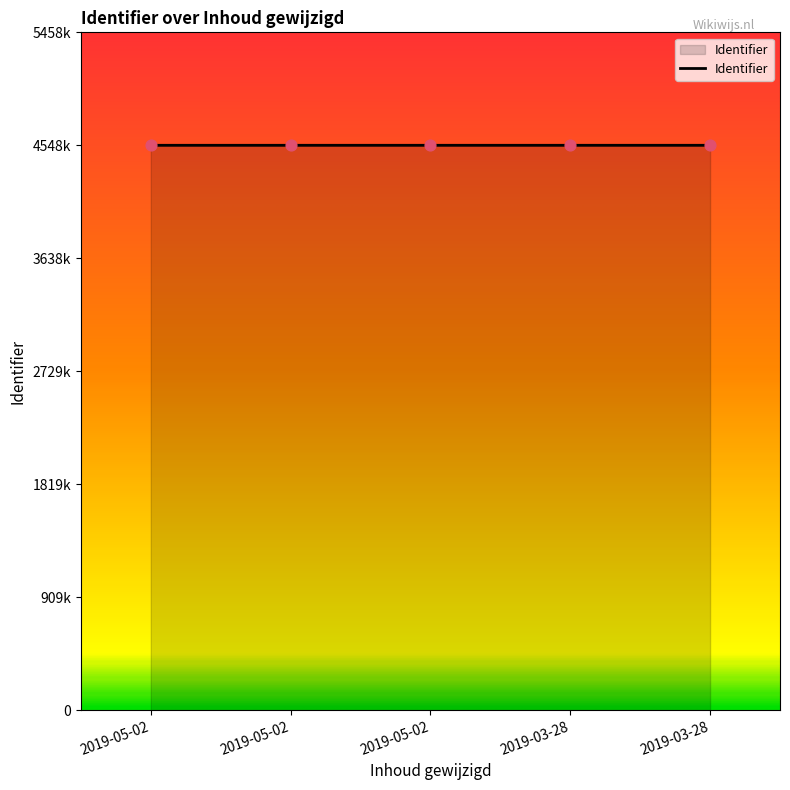

What is the change in value from 2019-05-02 to 2019-03-28?

+4